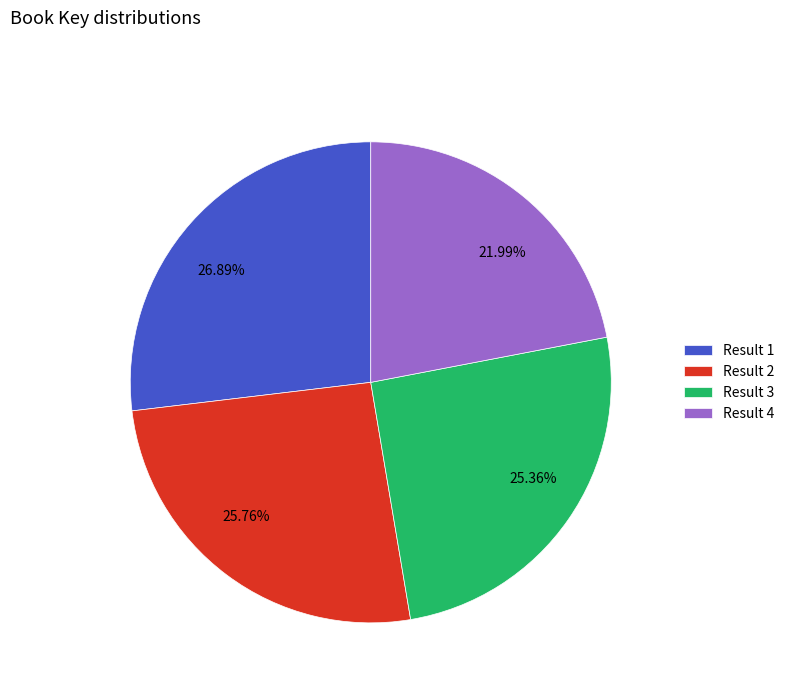

To the nearest percent, what is the difference between the largest and smallest slice percentages?

5%